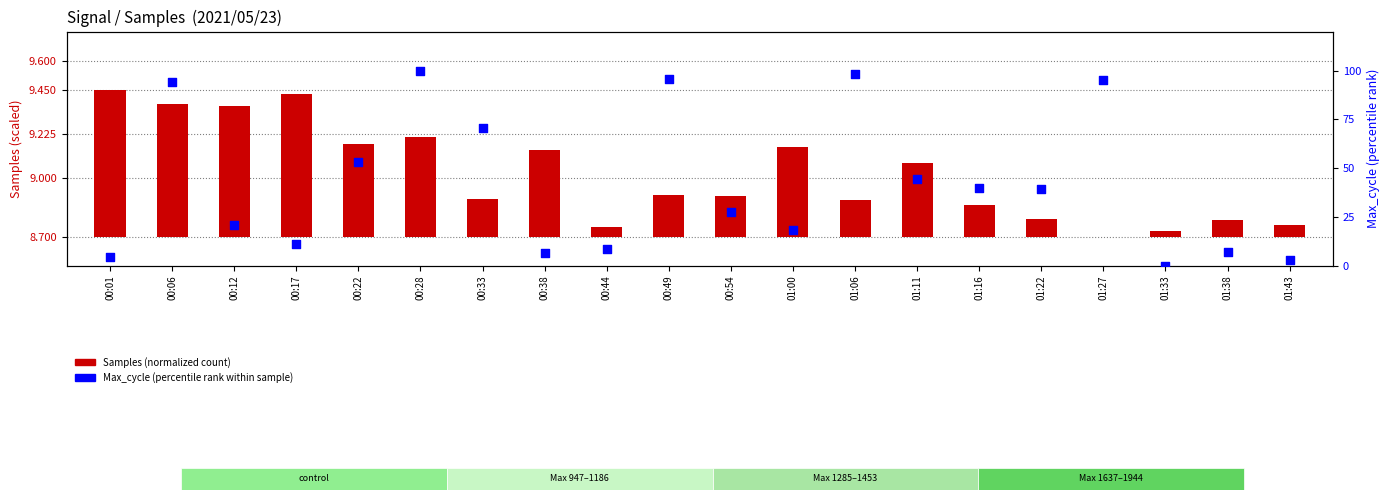

Is the value of Max_cycle (percentile) at 01:27 greater than the value of Samples (normalized) at 00:33?

Yes